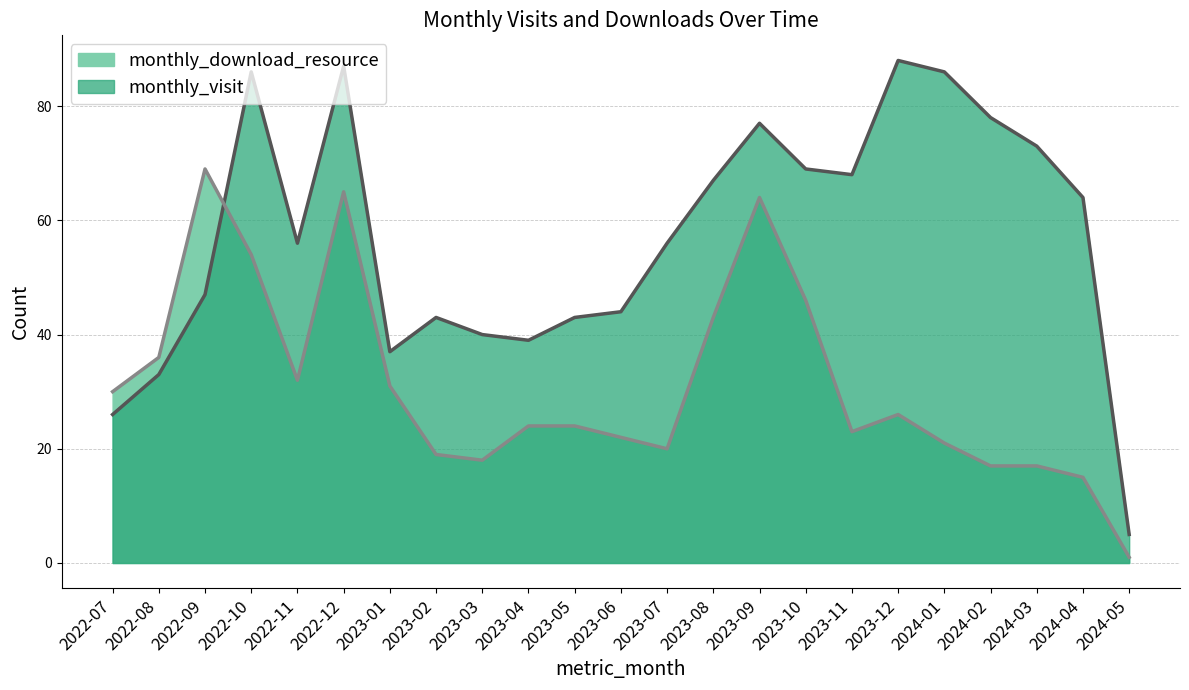

What is the difference between the monthly_visit values at 2024-02 and 2024-01?

8